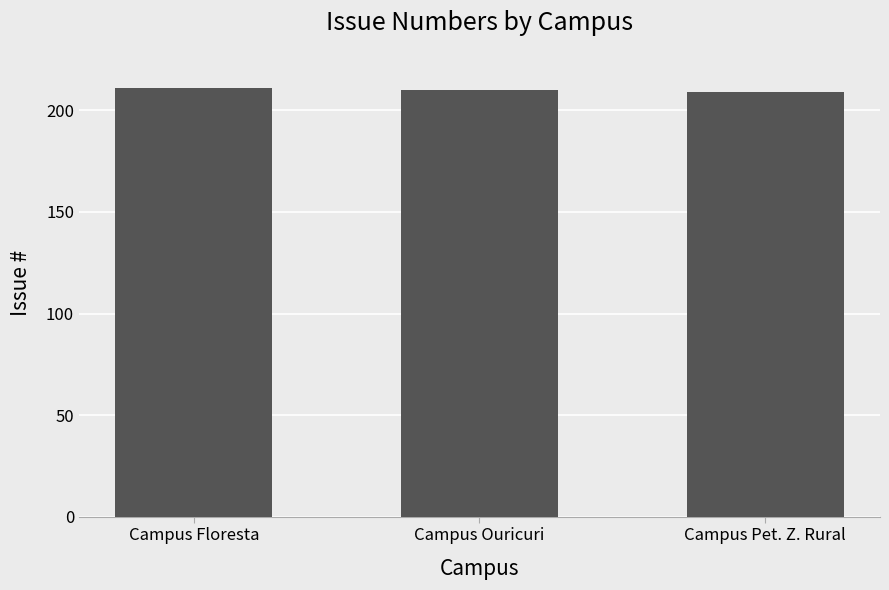

What is the sum of the values at Campus Pet. Z. Rural and Campus Floresta?

420